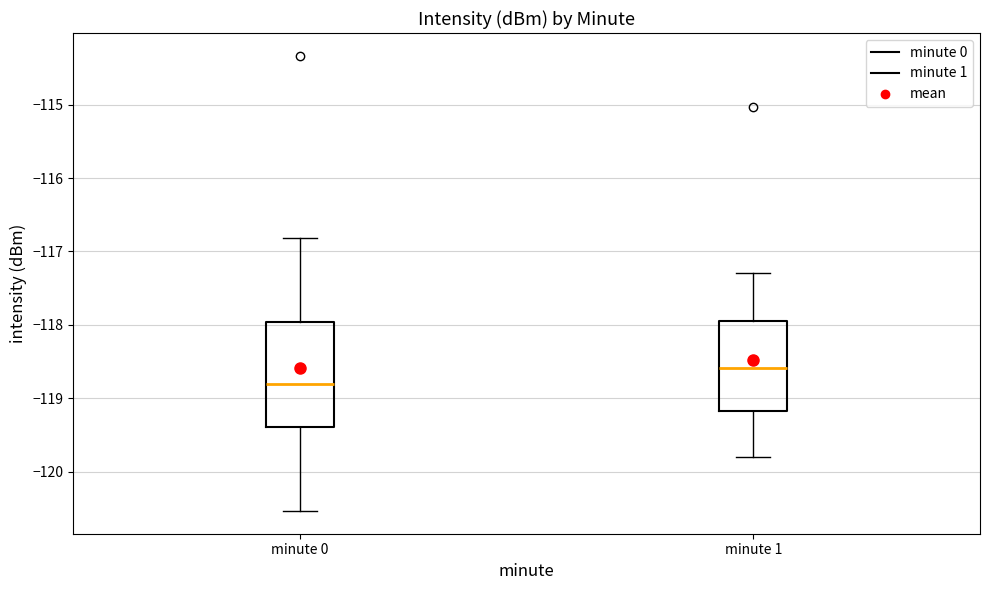

Comparing the boxes themselves (not the whiskers), which one is the tallest?

minute 0